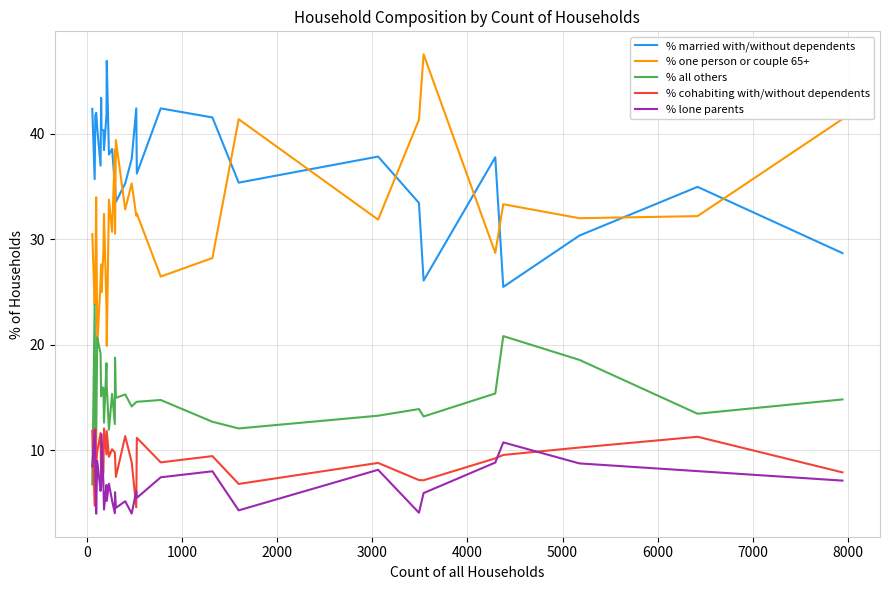

What is the highest value of the % cohabiting with/without dependents series?

12.1